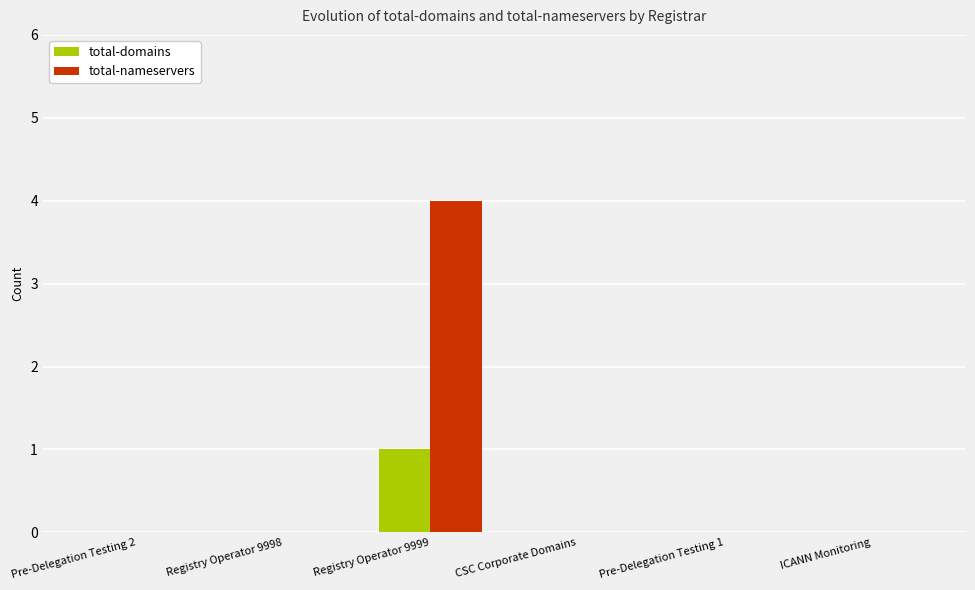

The value of total-domains at ICANN Monitoring is 0. True or false?

True